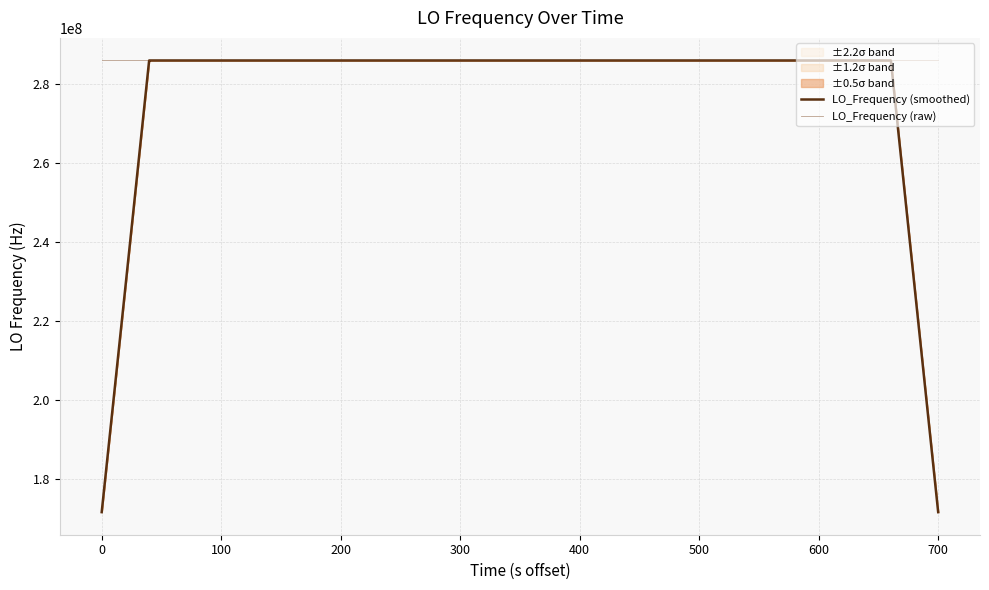

What is the minimum value for LO_Frequency (smoothed)?

171628199.7